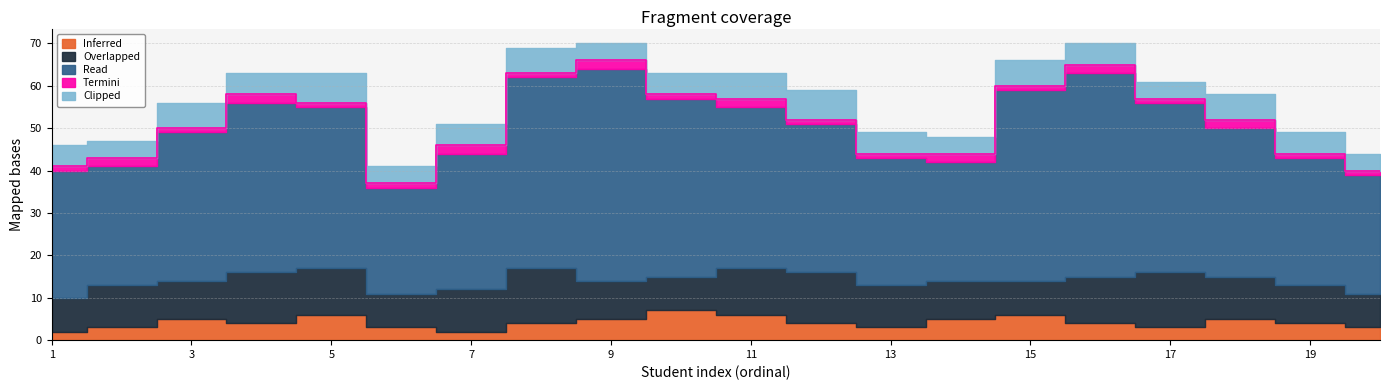

What is the total value across all series at 6?

41